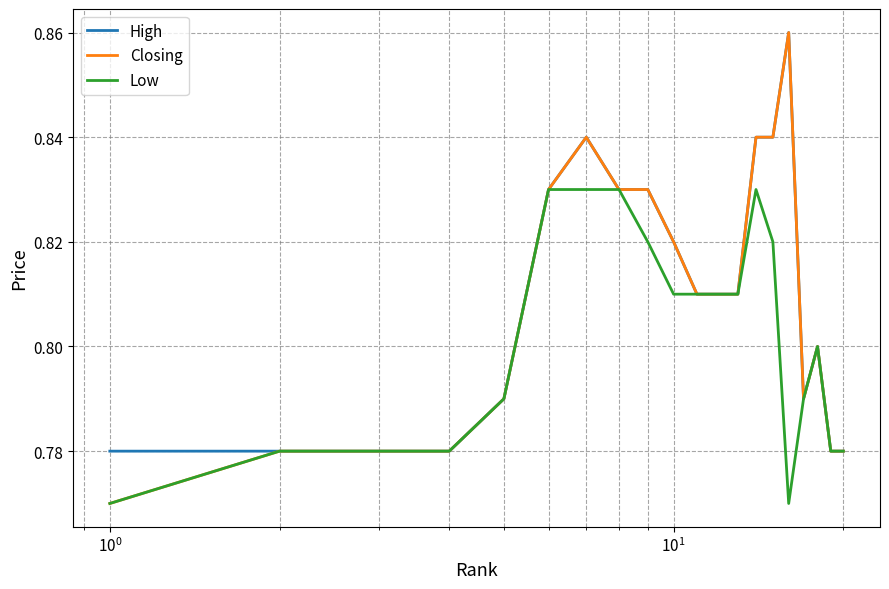

Which series has the largest range (max minus min)?

Closing